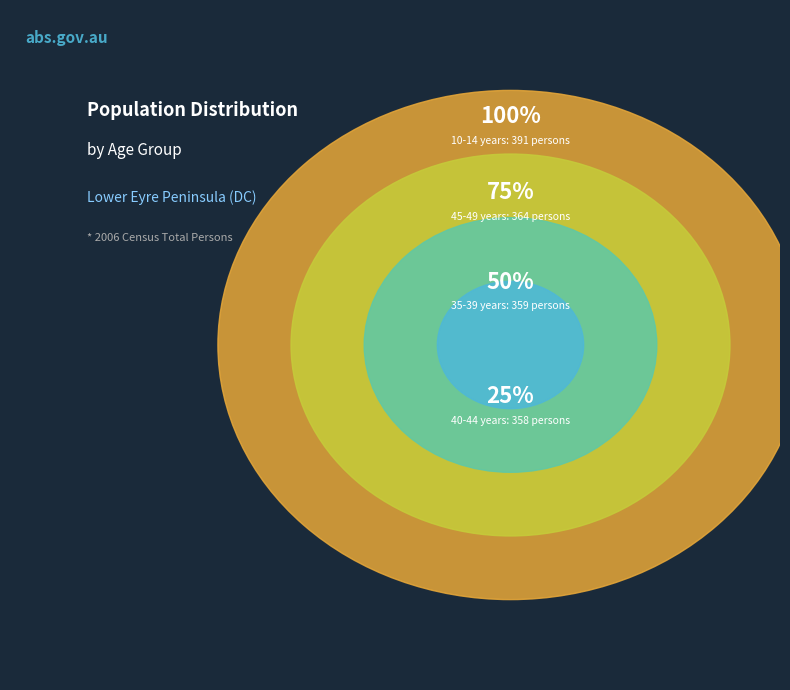

The 55-59 years slice represents 24% of the pie. True or false?

False